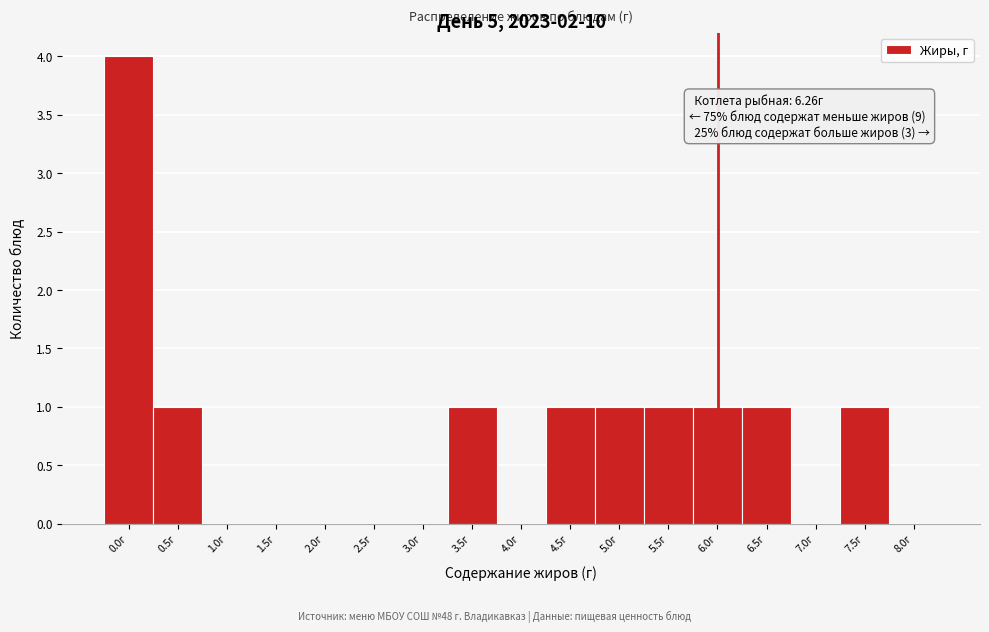

Reading left to right, transcribe all the data shown in this chart.

0.0г=4	0.5г=1	1.0г=0	1.5г=0	2.0г=0	2.5г=0	3.0г=0	3.5г=1	4.0г=0	4.5г=1	5.0г=1	5.5г=1	6.0г=1	6.5г=1	7.0г=0	7.5г=1	8.0г=0